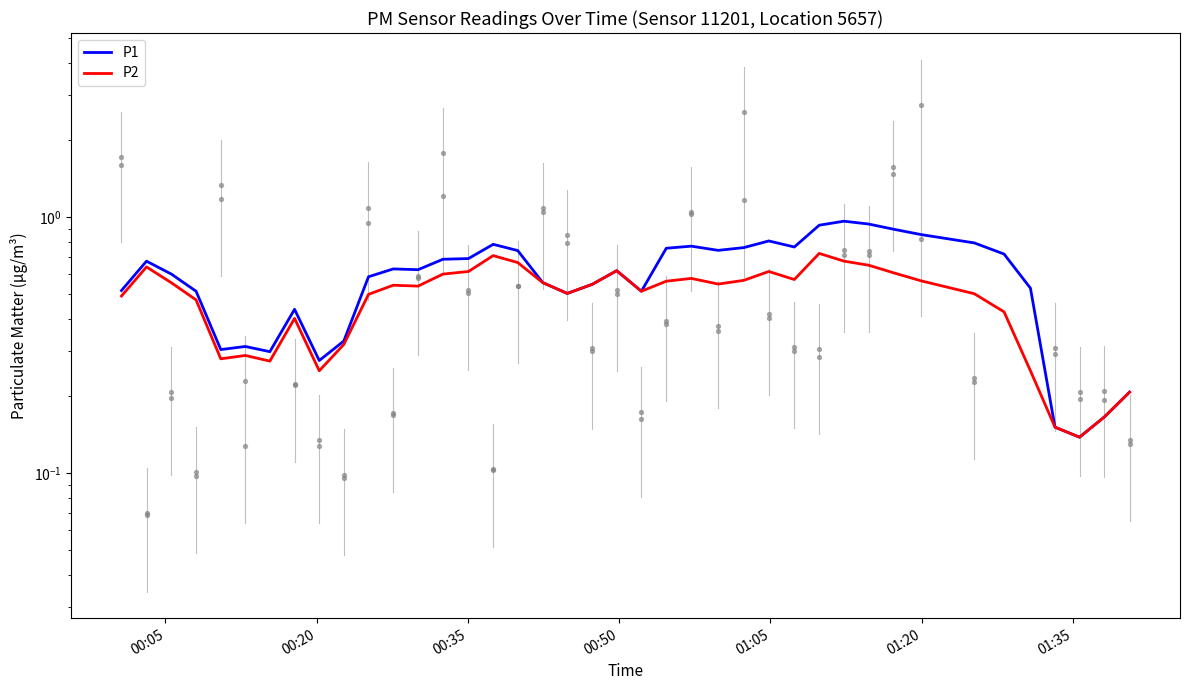

At which category is the sum across all series the highest?

28